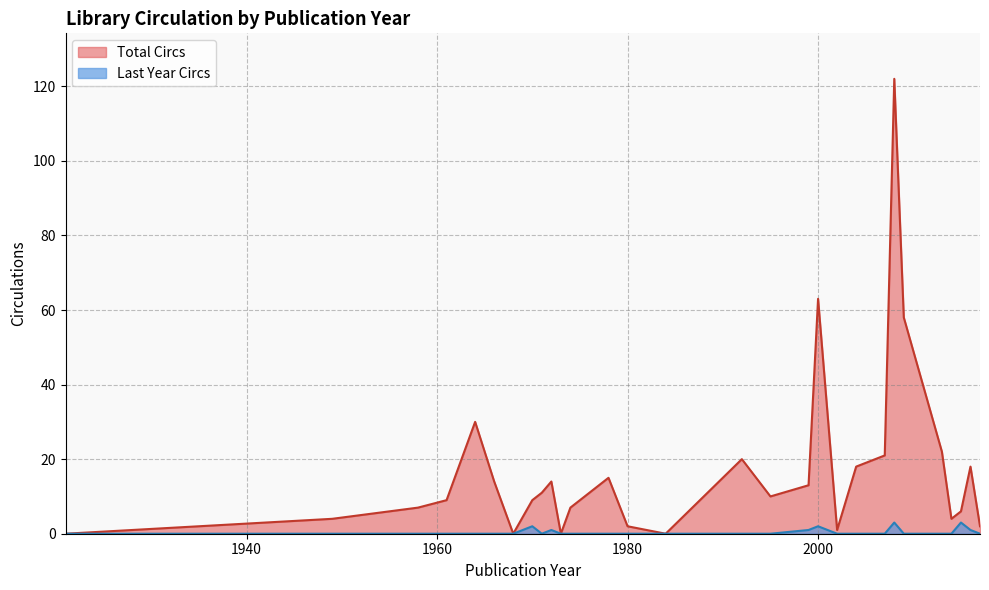

True or false: Total Circs and Last Year Circs cross at least once.

False